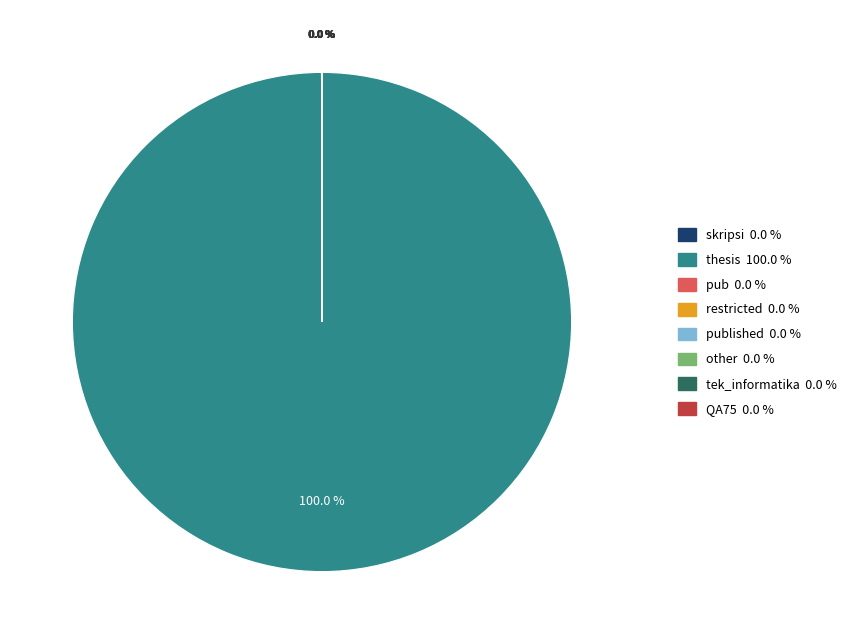

Is there a majority slice in this chart?

Yes